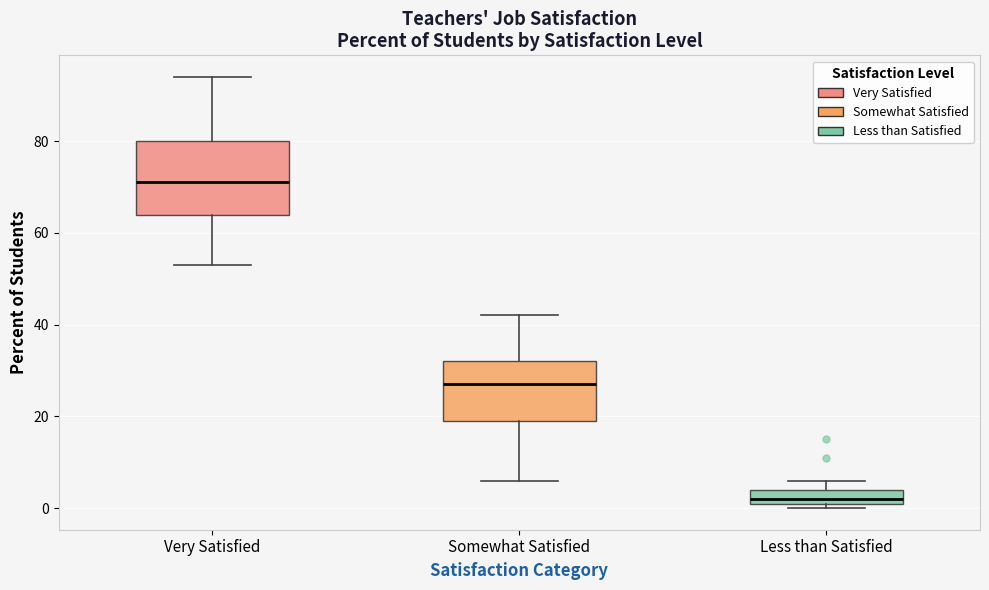

Reading left to right, read every box against the y-axis: the position of its median line, the range the box covers, and the ends of its whiskers. The values are not printed on the chart, so give them approximately, as read against the axis.

Very Satisfied: median 72, box 64 to 80, whiskers 54 to 94
Somewhat Satisfied: median 28, box 20 to 32, whiskers 6 to 42
Less than Satisfied: median 2 (just above the box's lower edge), box 2 to 4, whiskers 0 to 6